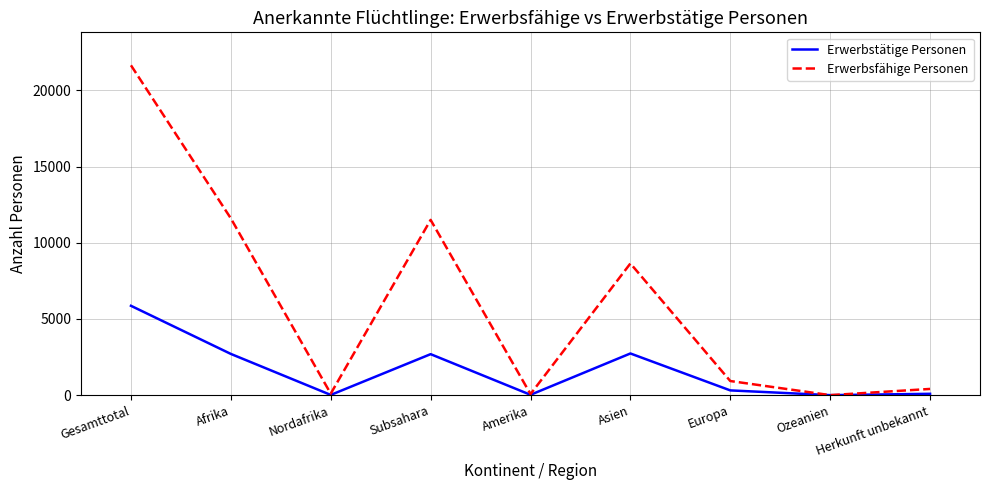

Which category has the highest value in the Erwerbsfähige Personen series?

Gesamttotal